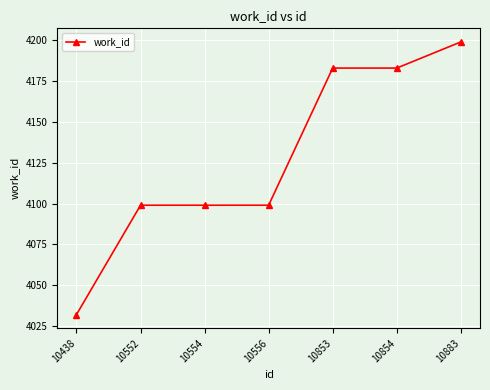

What is the greatest value displayed?

4199